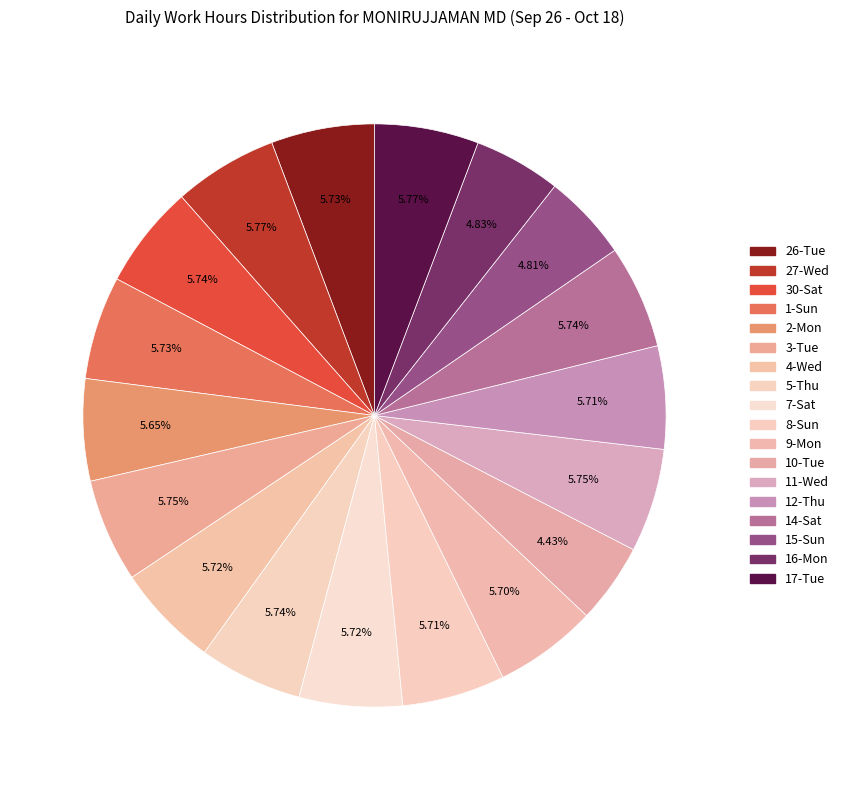

How many slices are in this pie chart?

18